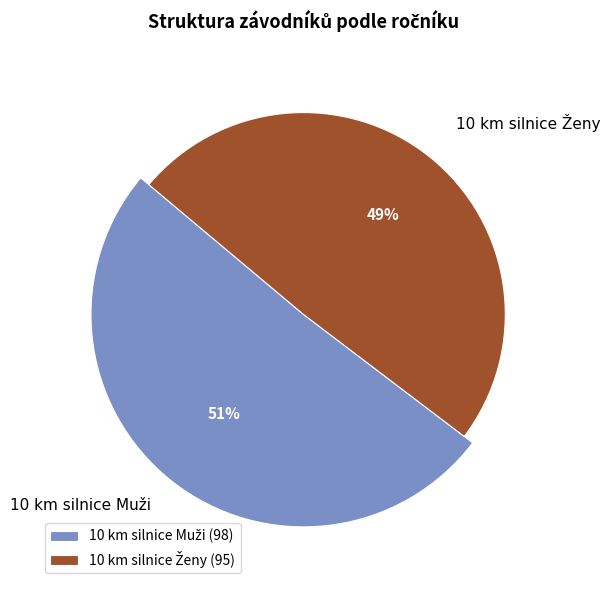

Does 10 km silnice Ženy account for over 50% of the chart?

No